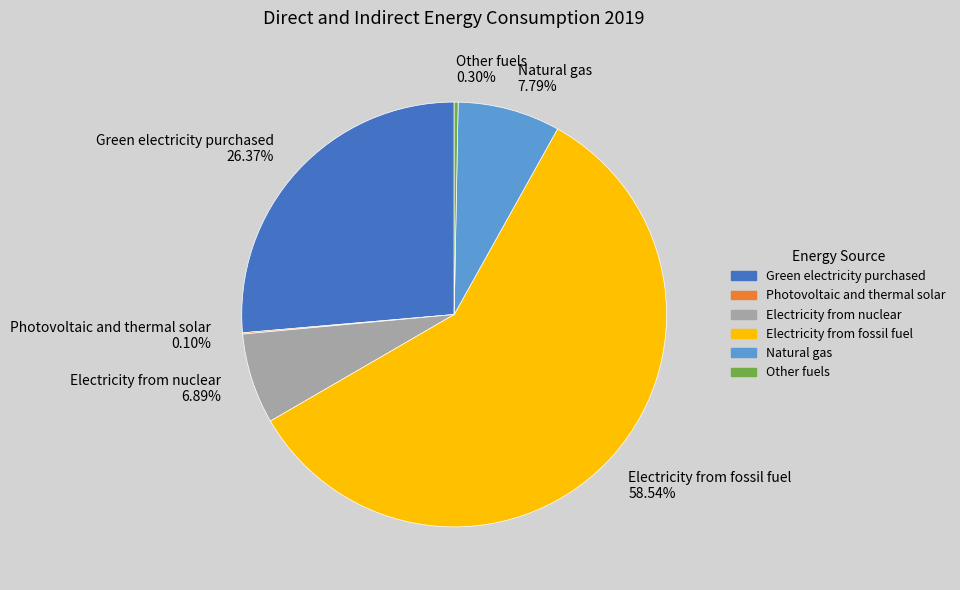

Which slice is the largest?

Electricity from fossil fuel